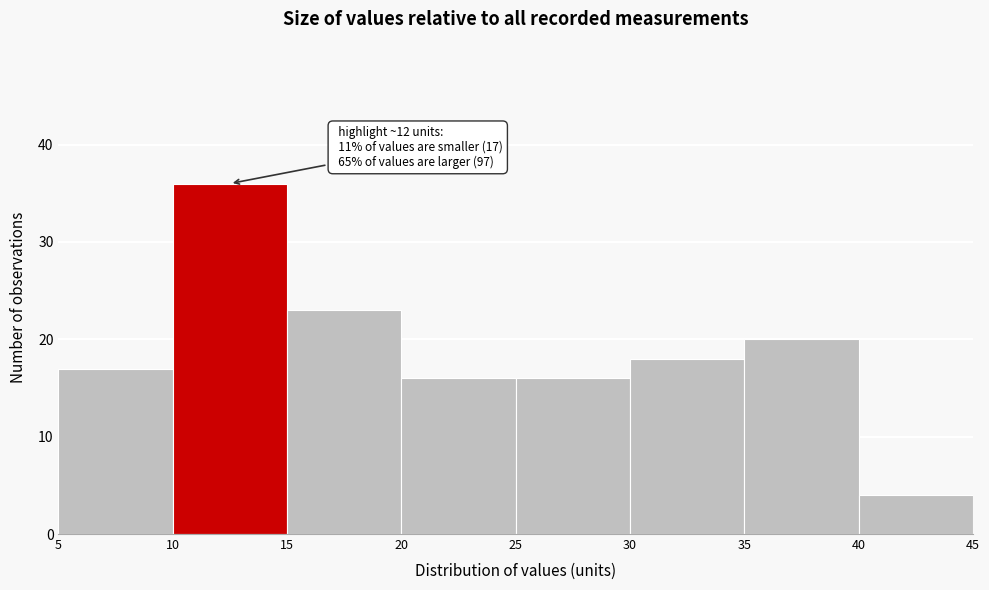

Which range on the x-axis has the tallest bar?

10 to 15